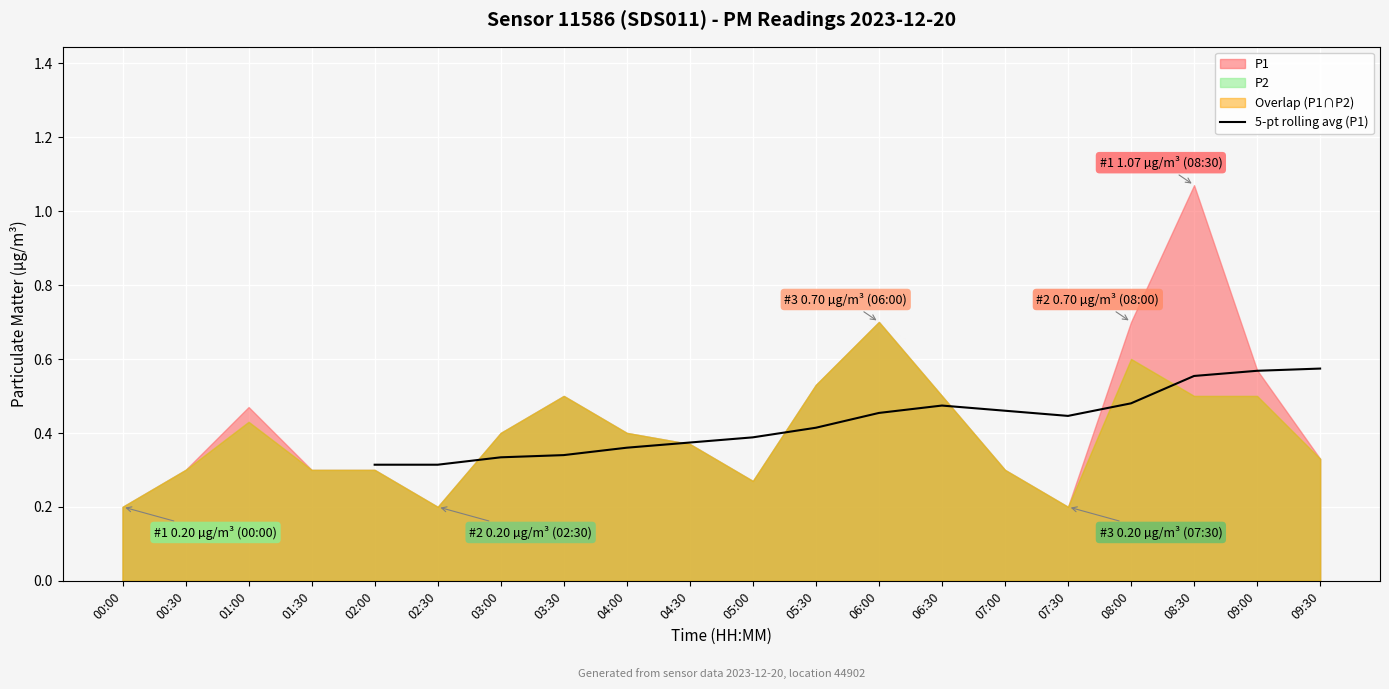

What is the label of the 16th point from the left?

09:30